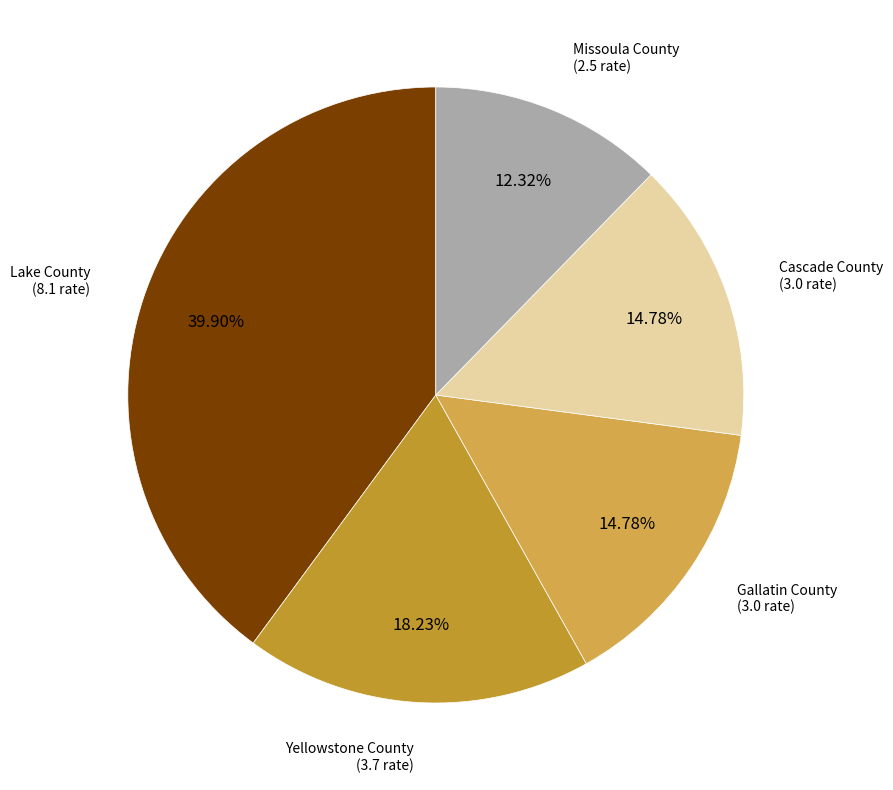

How many slices are in this pie chart?

5